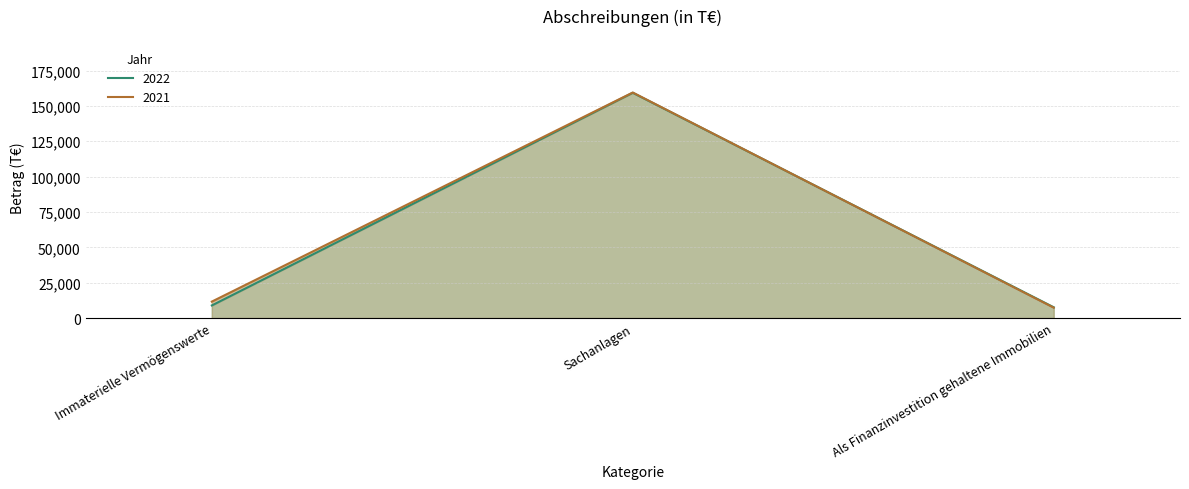

Which series has the largest range (max minus min)?

2021